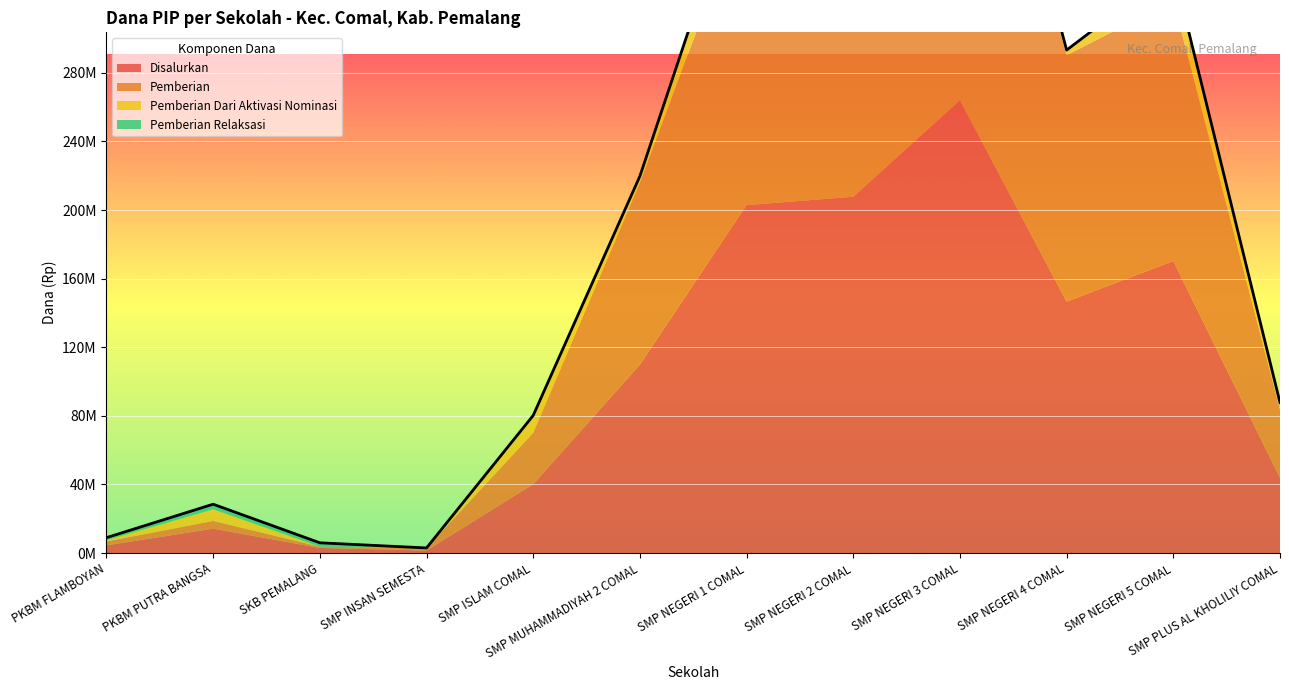

What is the label of the 9th point from the left?

SMP NEGERI 3 COMAL